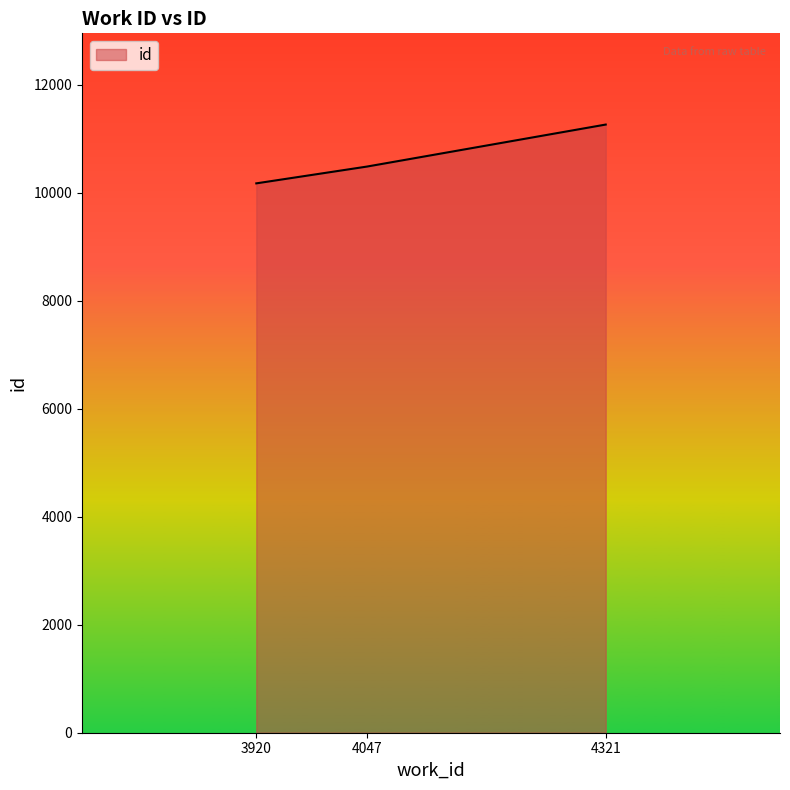

Is it true that the value at 4047 is 4224?

False